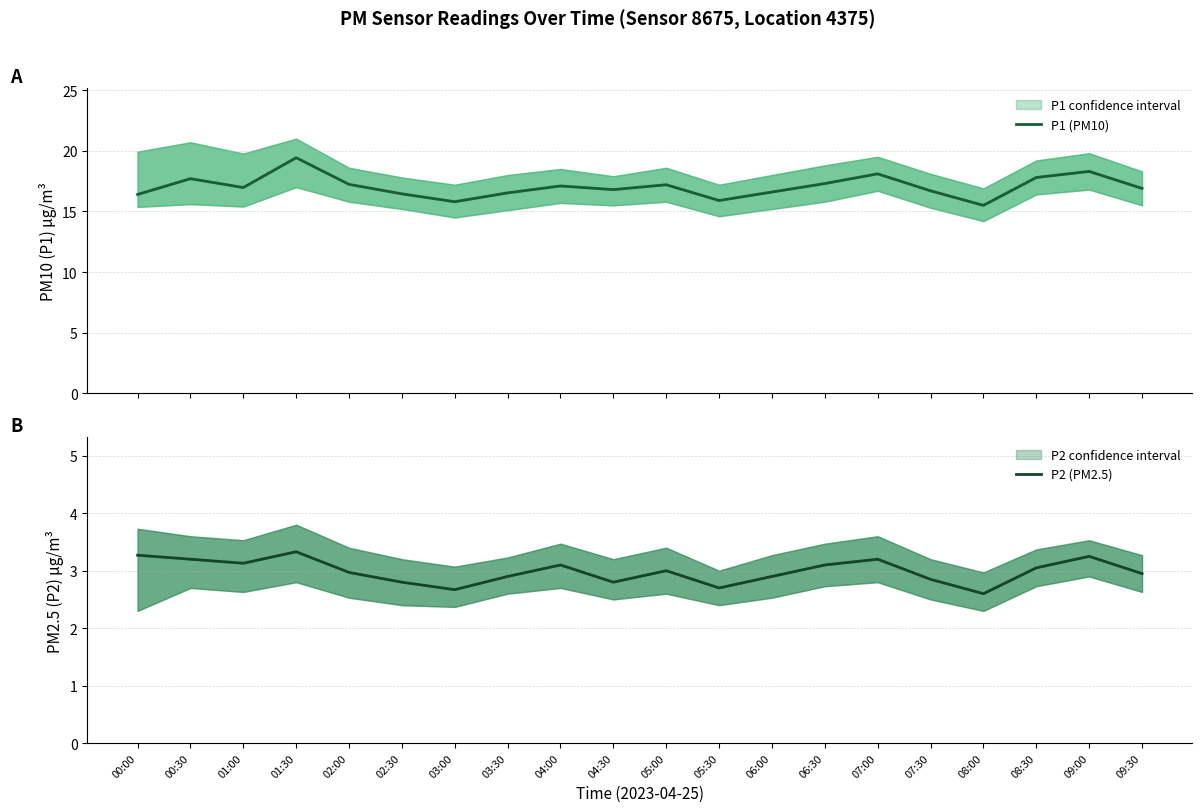

Between 07:30 and 09:30, which is larger?

09:30